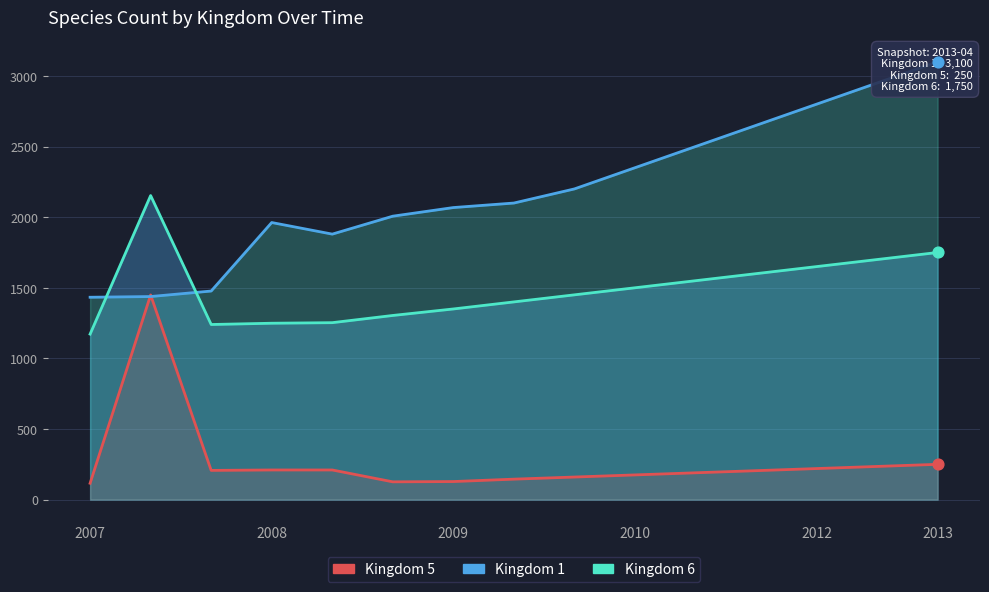

Which series contains the lowest Y value?

Kingdom 5